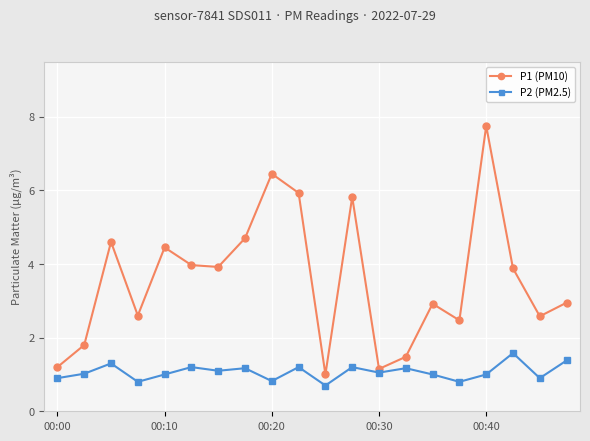

What is the highest value of the P2 (PM2.5) series?

1.6